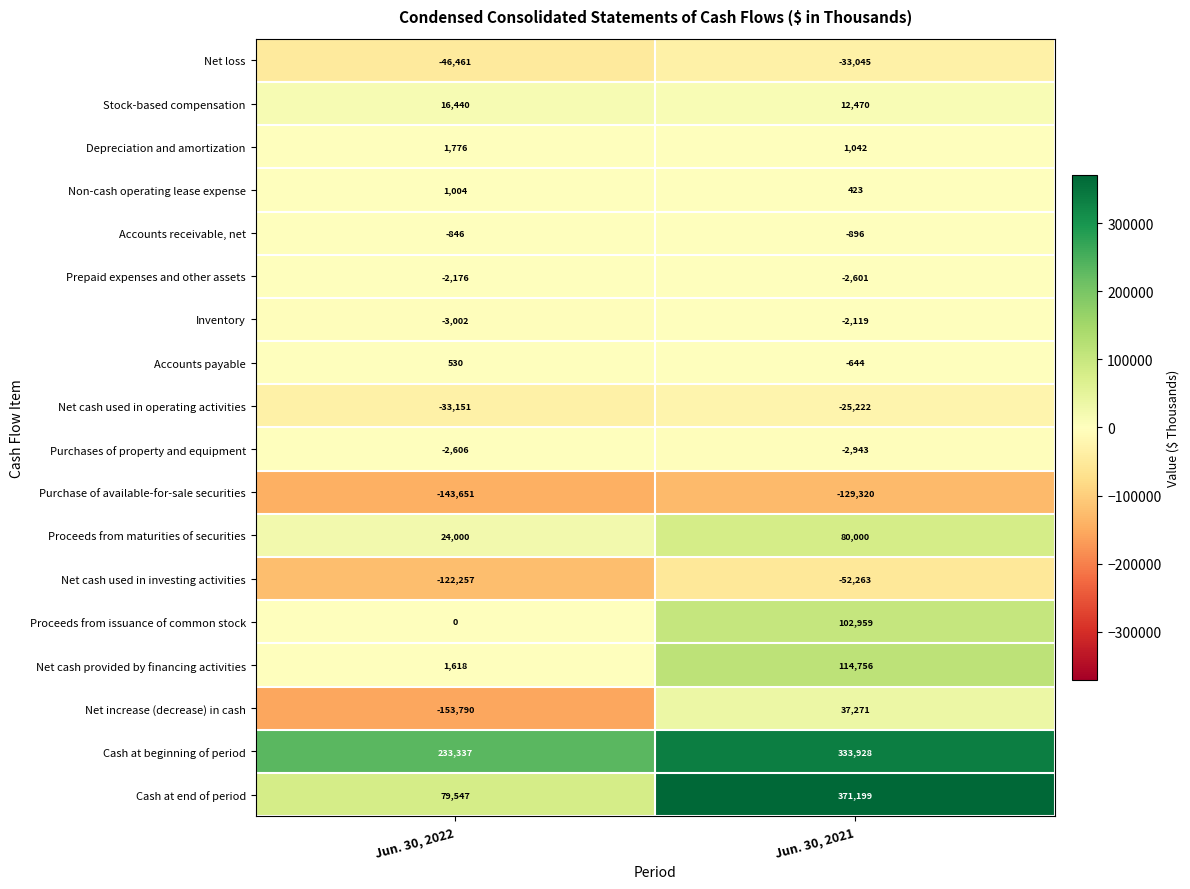

True or false: Purchase of available-for-sale securities has a value of -192302 at Jun. 30, 2021.

False